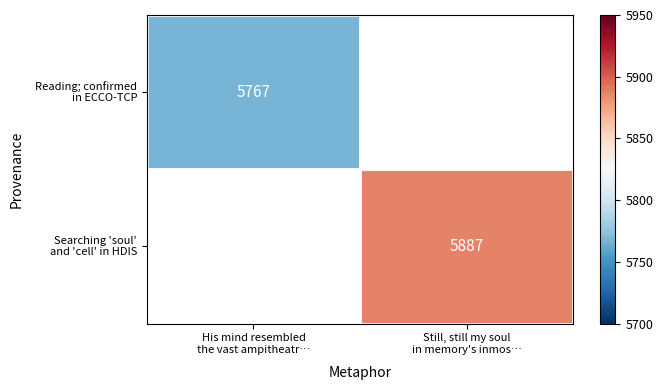

Rank the categories by Searching 'soul' and 'cell' in HDIS value from highest to lowest.

His mind resembled the vast ampitheatr…, Still, still my soul in memory's inmos…